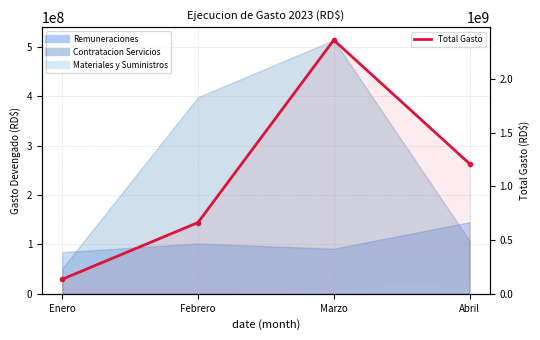

Rank the categories by value from highest to lowest.

Marzo, Abril, Febrero, Enero